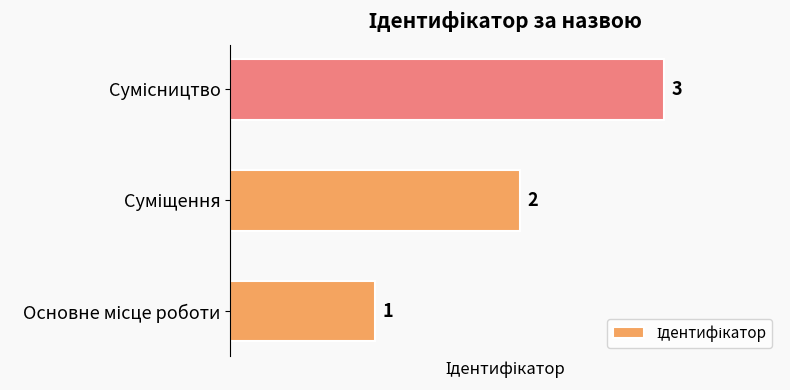

What is the sum of all values?

6